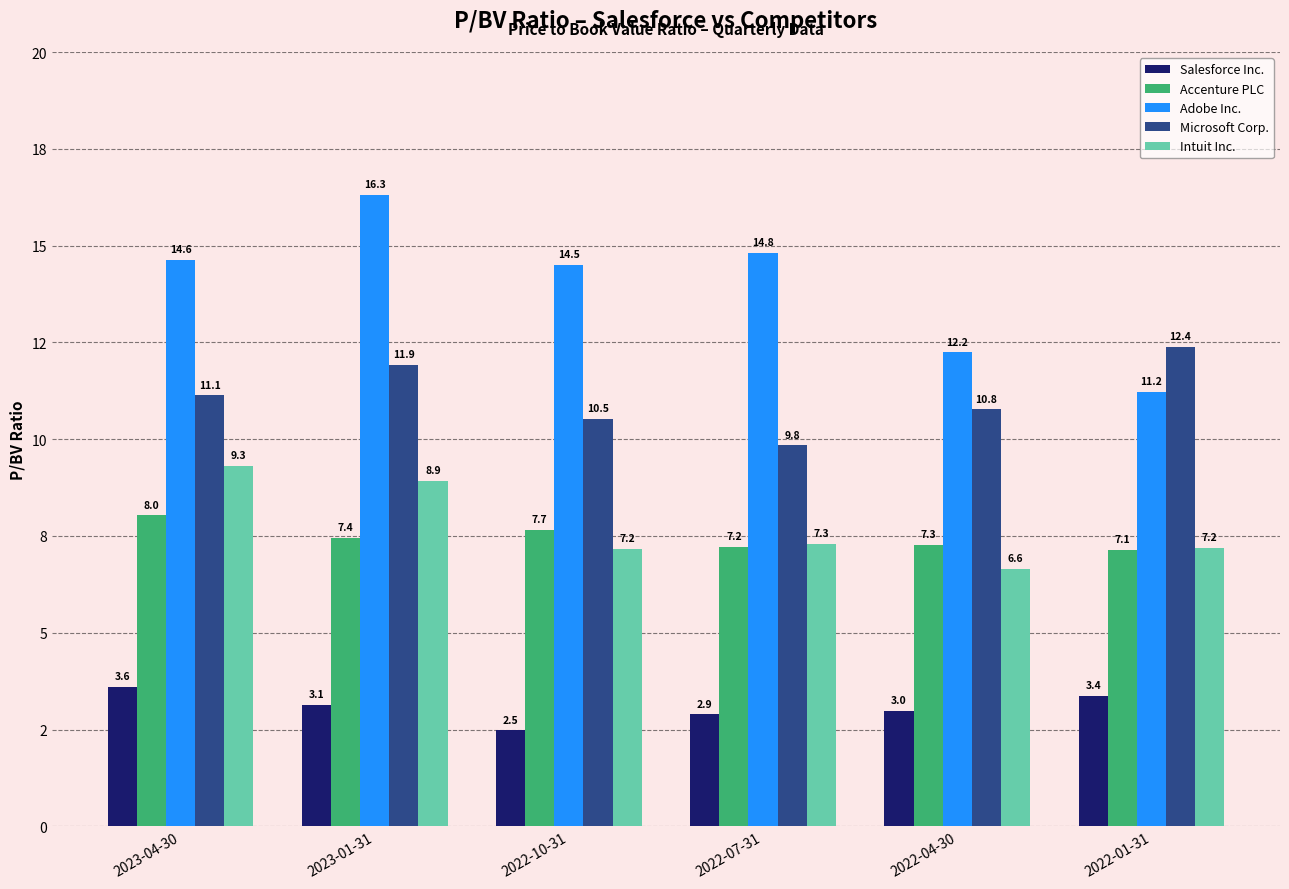

What is the label of the 1st bar from the right?

2022-01-31